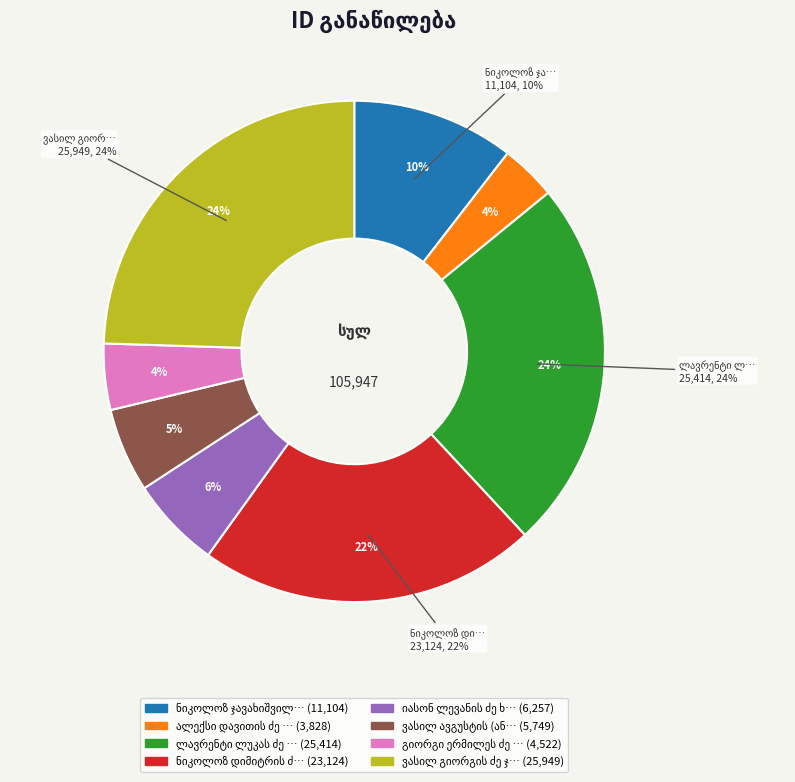

How many slices are in this pie chart?

8